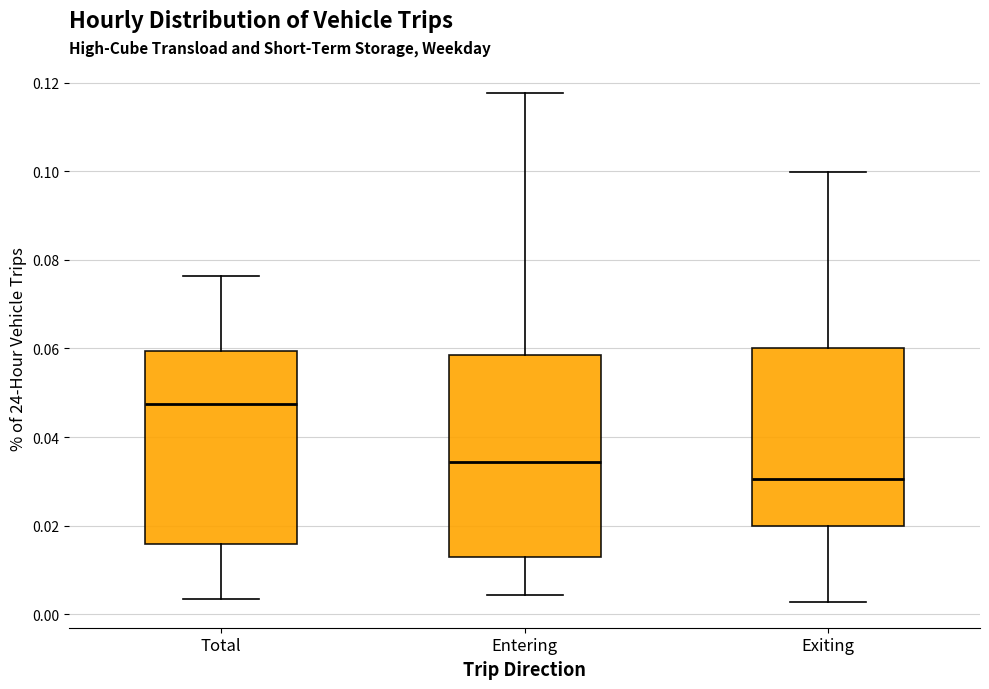

Which box's median line is the lowest?

Exiting